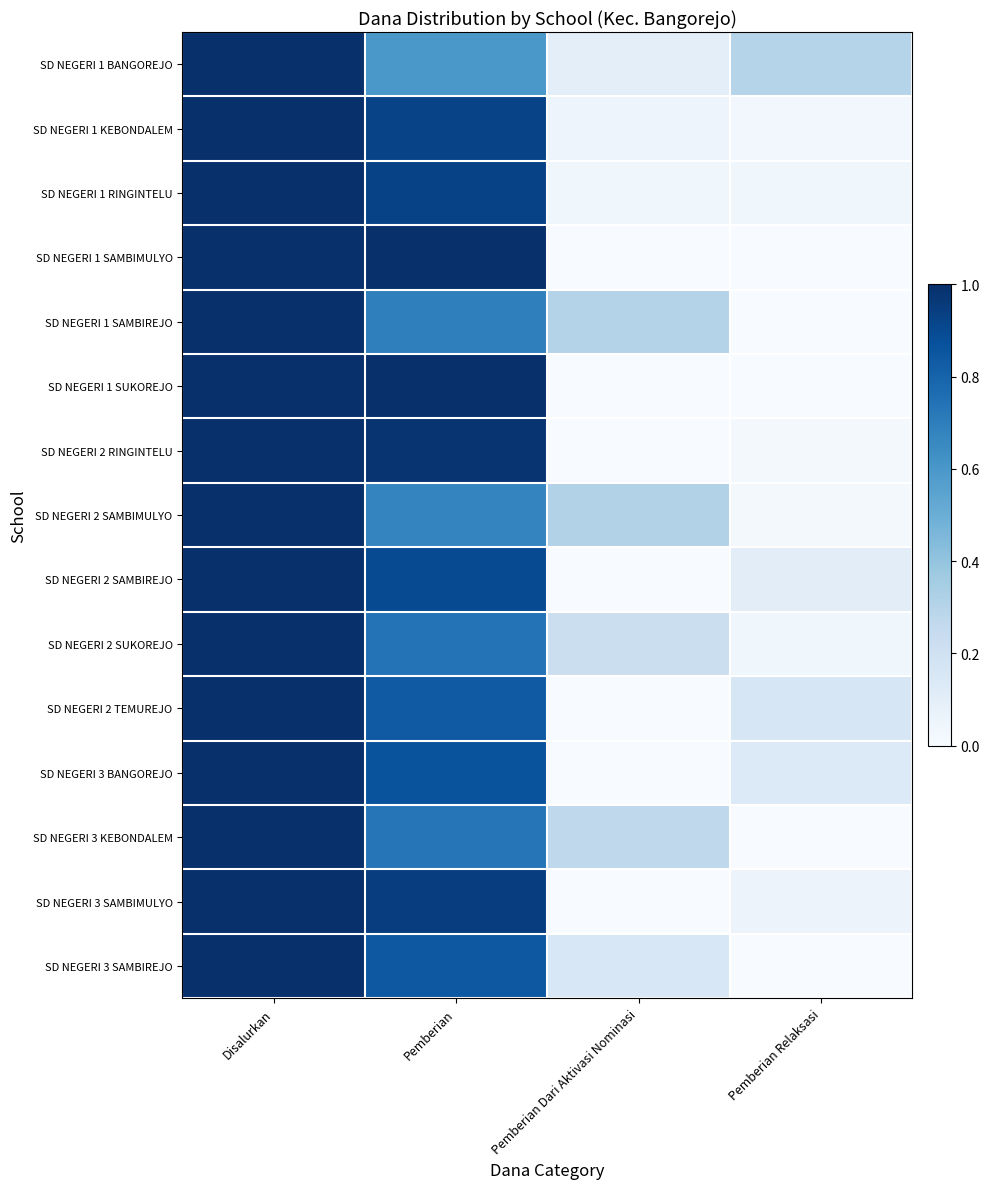

At Pemberian Dari Aktivasi Nominasi, list the series in order from smallest to largest.

SD NEGERI 1 SAMBIMULYO, SD NEGERI 1 SUKOREJO, SD NEGERI 2 RINGINTELU, SD NEGERI 2 SAMBIREJO, SD NEGERI 2 TEMUREJO, SD NEGERI 3 BANGOREJO, SD NEGERI 3 SAMBIMULYO, SD NEGERI 1 RINGINTELU, SD NEGERI 1 KEBONDALEM, SD NEGERI 1 BANGOREJO, SD NEGERI 3 SAMBIREJO, SD NEGERI 2 SUKOREJO, SD NEGERI 3 KEBONDALEM, SD NEGERI 1 SAMBIREJO, SD NEGERI 2 SAMBIMULYO